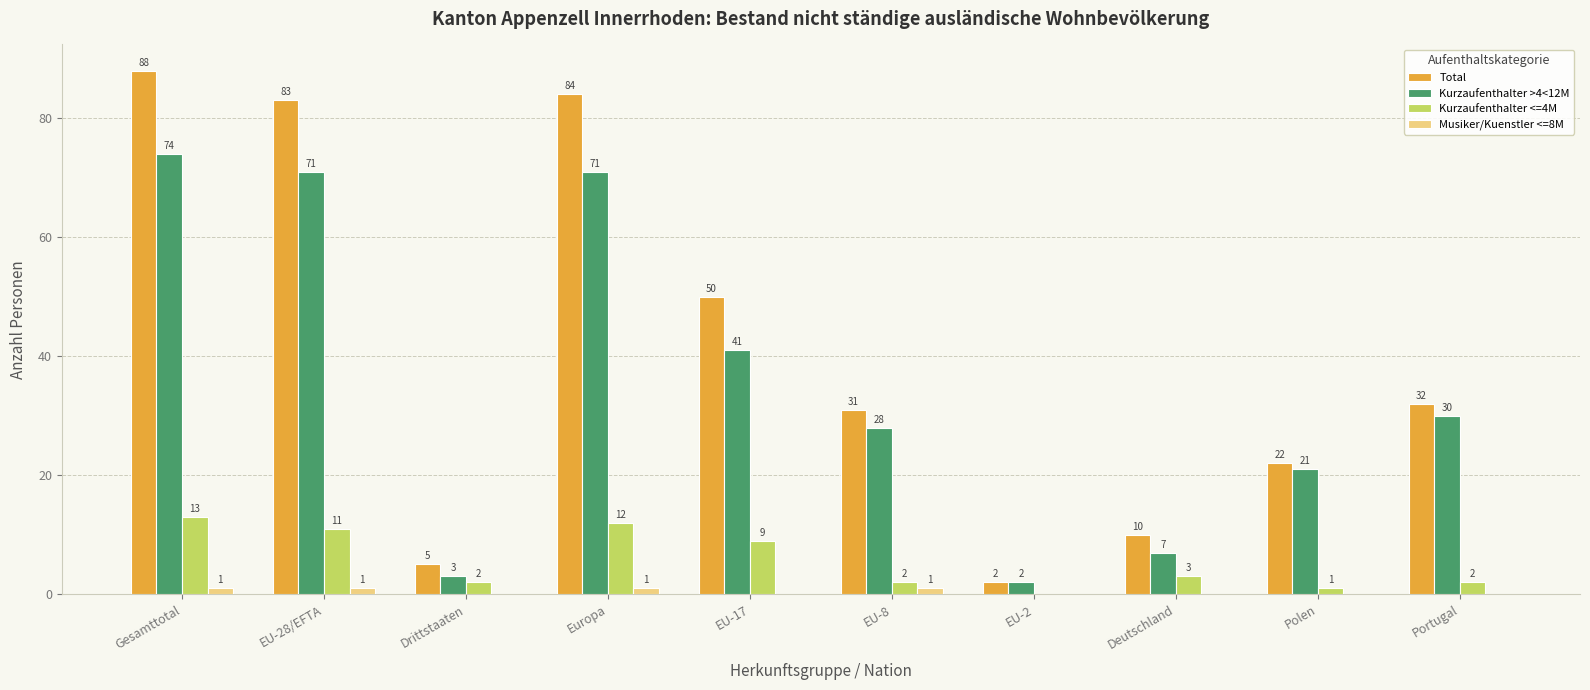

Which series has the widest spread of values?

Total